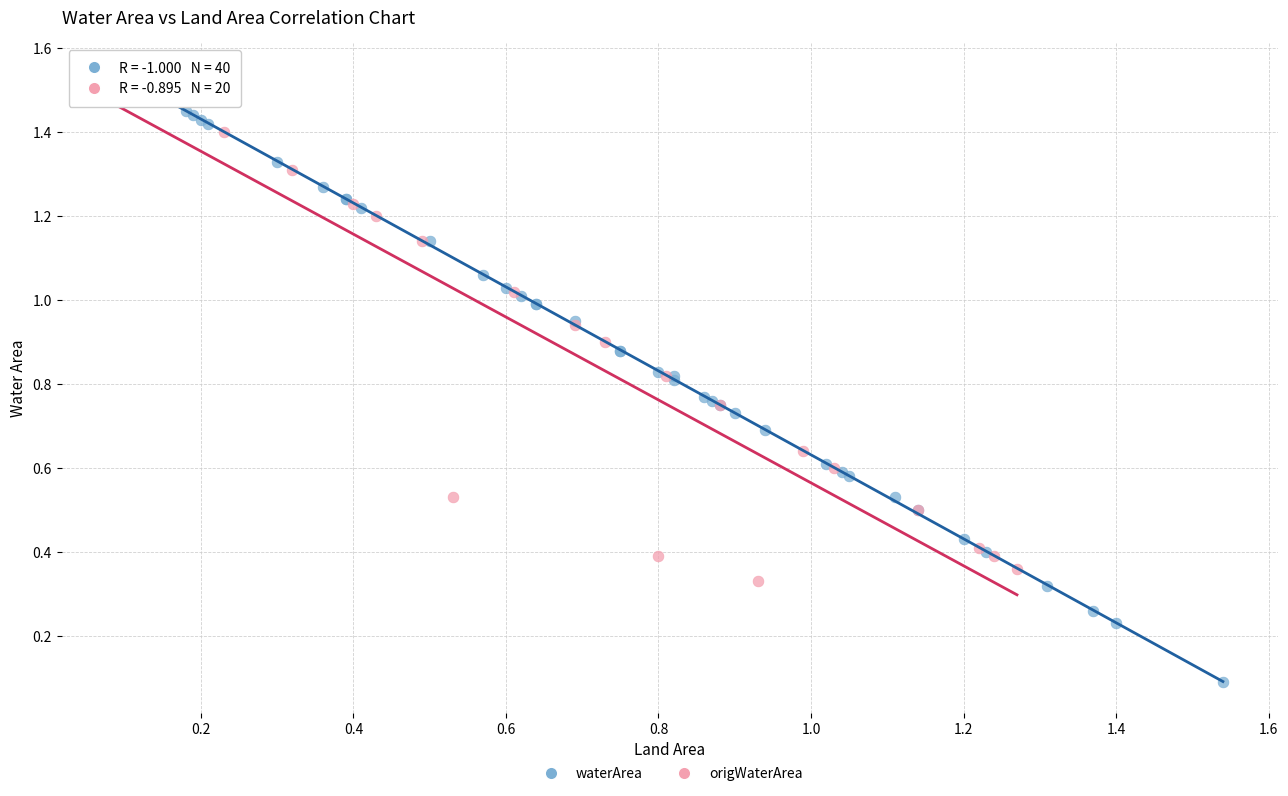

Which series has the widest spread of Y values?

waterArea